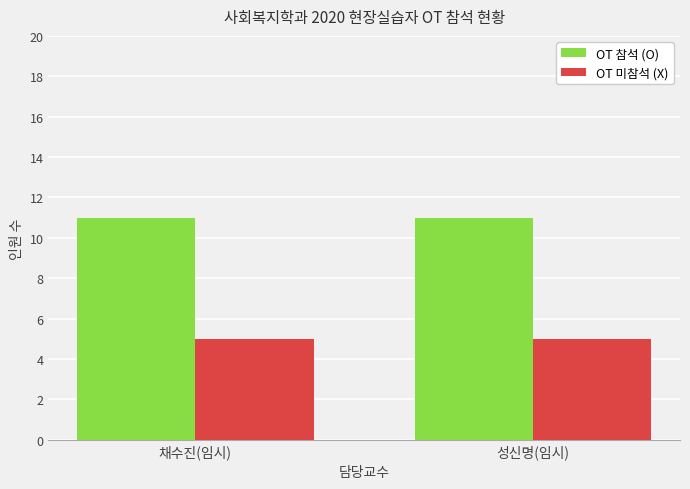

Are the bars horizontal?

No